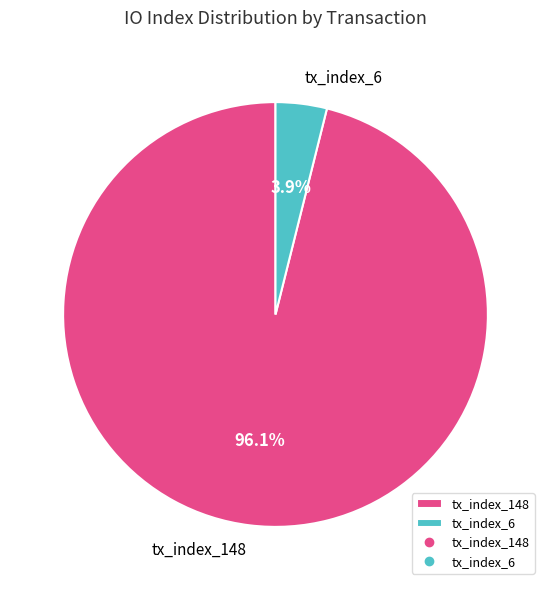

What is the majority slice?

tx_index_148